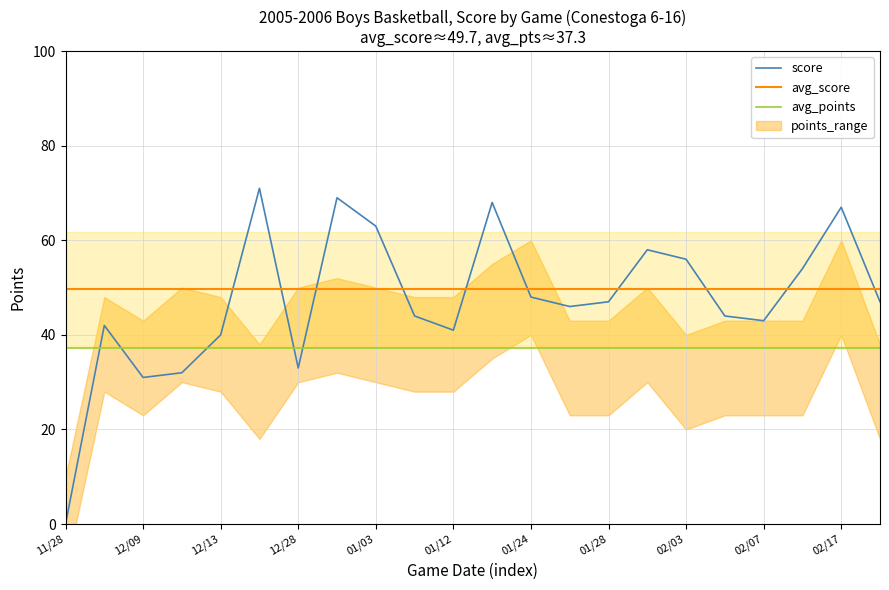

Where is score nearest to the value 35?

12/28